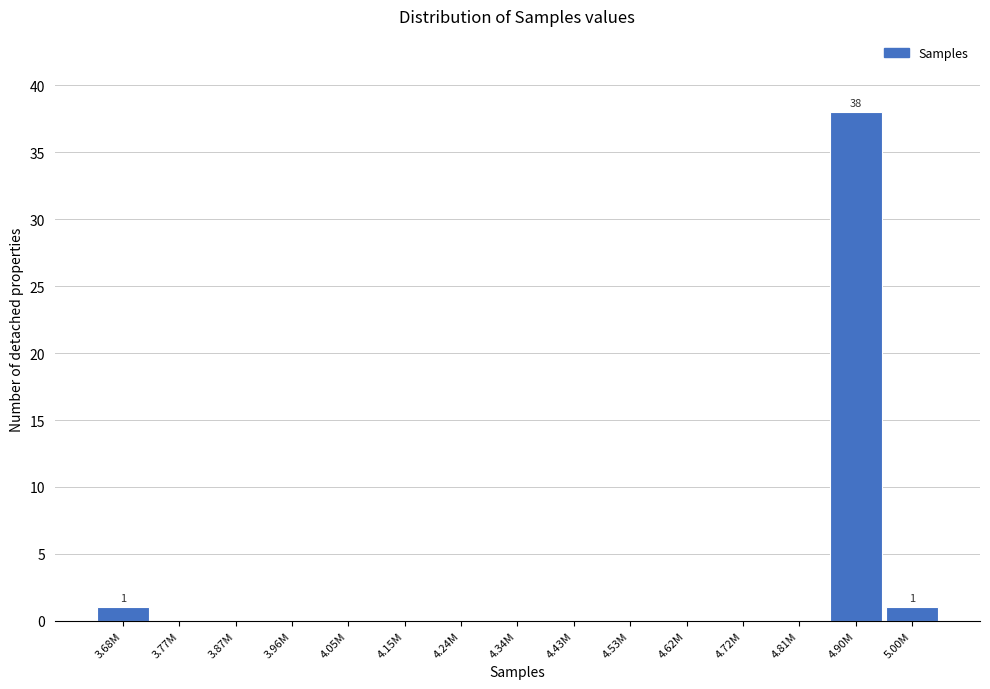

Reading left to right, extract all data points from this chart.

3.68M=1	3.77M=0	3.87M=0	3.96M=0	4.05M=0	4.15M=0	4.24M=0	4.34M=0	4.43M=0	4.53M=0	4.62M=0	4.72M=0	4.81M=0	4.90M=38	5.00M=1